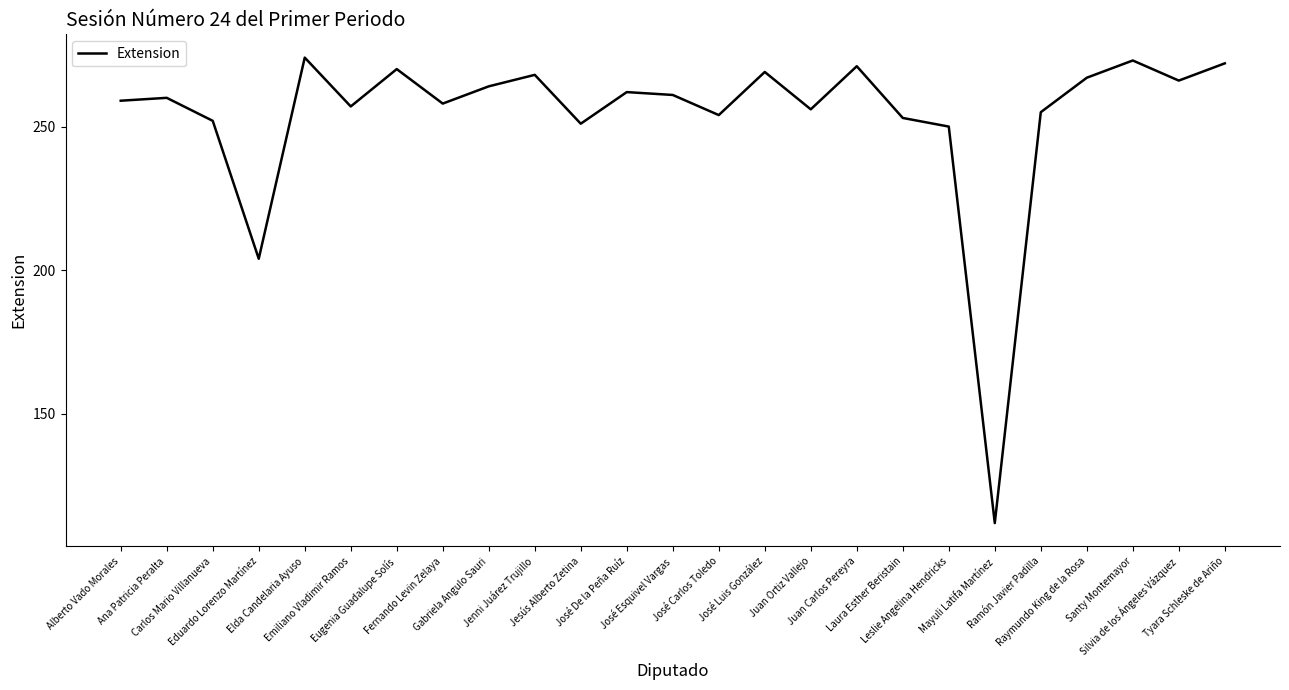

What is the difference between the maximum and minimum values?

162